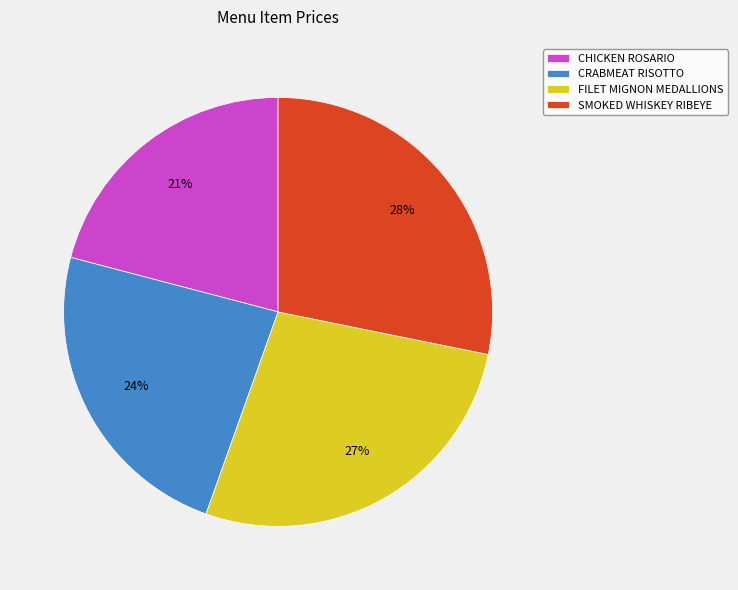

Between FILET MIGNON MEDALLIONS and SMOKED WHISKEY RIBEYE, which is larger?

SMOKED WHISKEY RIBEYE